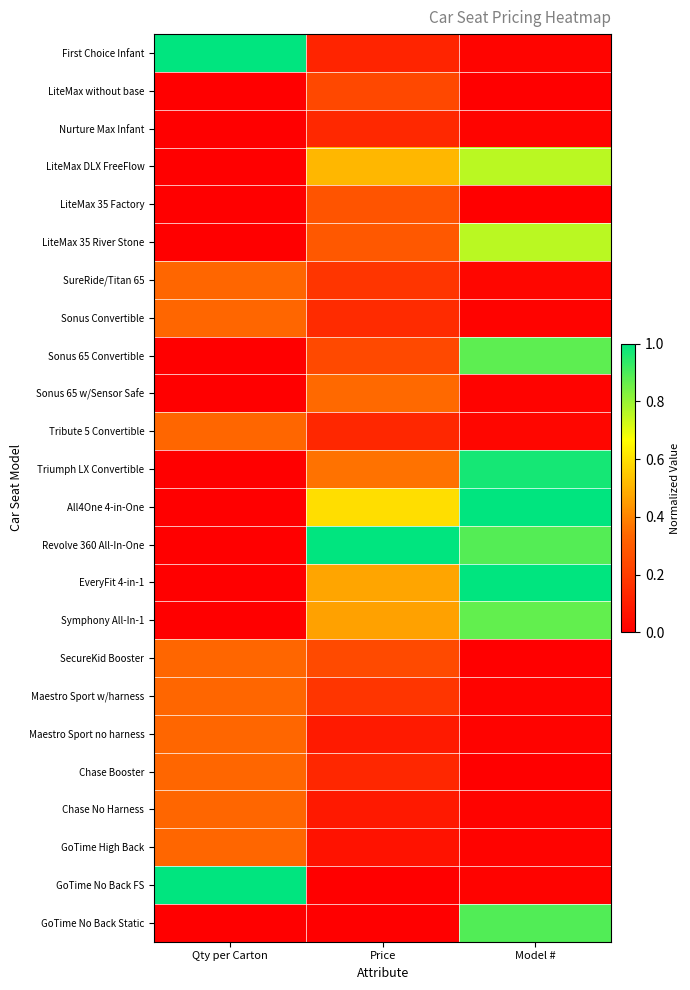

Reading right to left, extract all data points from this chart.

First Choice Infant: Model #=0.0	Price=0.1	Qty per Carton=1.0
LiteMax without base: Model #=0.0	Price=0.2	Qty per Carton=0.0
Nurture Max Infant: Model #=0.0	Price=0.1	Qty per Carton=0.0
LiteMax DLX FreeFlow: Model #=0.8	Price=0.5	Qty per Carton=0.0
LiteMax 35 Factory: Model #=0.0	Price=0.3	Qty per Carton=0.0
LiteMax 35 River Stone: Model #=0.8	Price=0.3	Qty per Carton=0.0
SureRide/Titan 65: Model #=0.0	Price=0.2	Qty per Carton=0.3
Sonus Convertible: Model #=0.0	Price=0.1	Qty per Carton=0.3
Sonus 65 Convertible: Model #=0.9	Price=0.2	Qty per Carton=0.0
Sonus 65 w/Sensor Safe: Model #=0.0	Price=0.3	Qty per Carton=0.0
Tribute 5 Convertible: Model #=0.0	Price=0.1	Qty per Carton=0.3
Triumph LX Convertible: Model #=1.0	Price=0.4	Qty per Carton=0.0
All4One 4-in-One: Model #=1.0	Price=0.6	Qty per Carton=0.0
Revolve 360 All-In-One: Model #=0.9	Price=1.0	Qty per Carton=0.0
EveryFit 4-in-1: Model #=1.0	Price=0.5	Qty per Carton=0.0
Symphony All-In-1: Model #=0.9	Price=0.5	Qty per Carton=0.0
SecureKid Booster: Model #=0.0	Price=0.2	Qty per Carton=0.3
Maestro Sport w/harness: Model #=0.0	Price=0.2	Qty per Carton=0.3
Maestro Sport no harness: Model #=0.0	Price=0.1	Qty per Carton=0.3
Chase Booster: Model #=0.0	Price=0.1	Qty per Carton=0.3
Chase No Harness: Model #=0.0	Price=0.1	Qty per Carton=0.3
GoTime High Back: Model #=0.0	Price=0.1	Qty per Carton=0.3
GoTime No Back FS: Model #=0.0	Price=0.0	Qty per Carton=1.0
GoTime No Back Static: Model #=0.9	Price=0.0	Qty per Carton=0.0